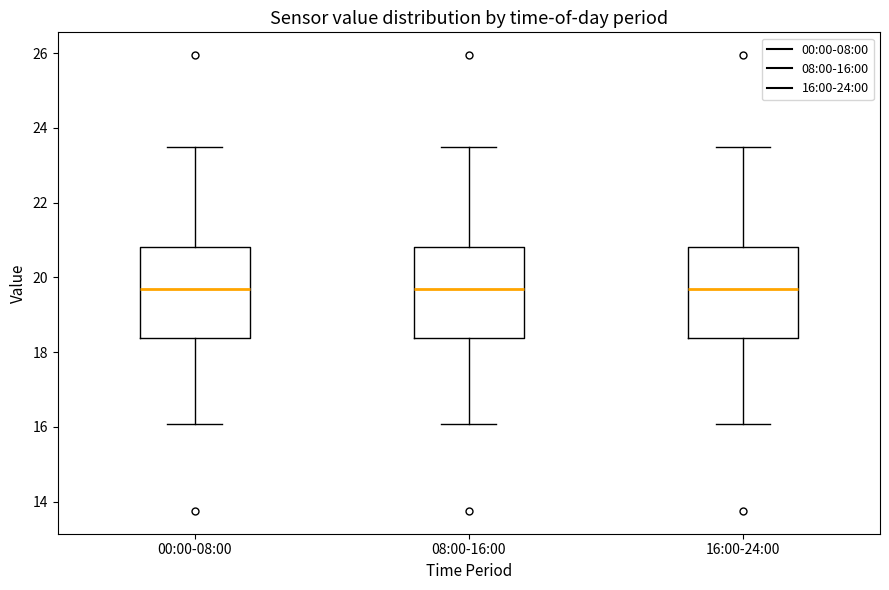

Reading left to right, read every box against the y-axis: the position of its median line, the range the box covers, and the ends of its whiskers. The values are not printed on the chart, so give them approximately, as read against the axis.

00:00-08:00: median 19.6, box 18.4 to 20.8, whiskers 16.0 to 23.4
08:00-16:00: median 19.6, box 18.4 to 20.8, whiskers 16.0 to 23.4
16:00-24:00: median 19.6, box 18.4 to 20.8, whiskers 16.0 to 23.4